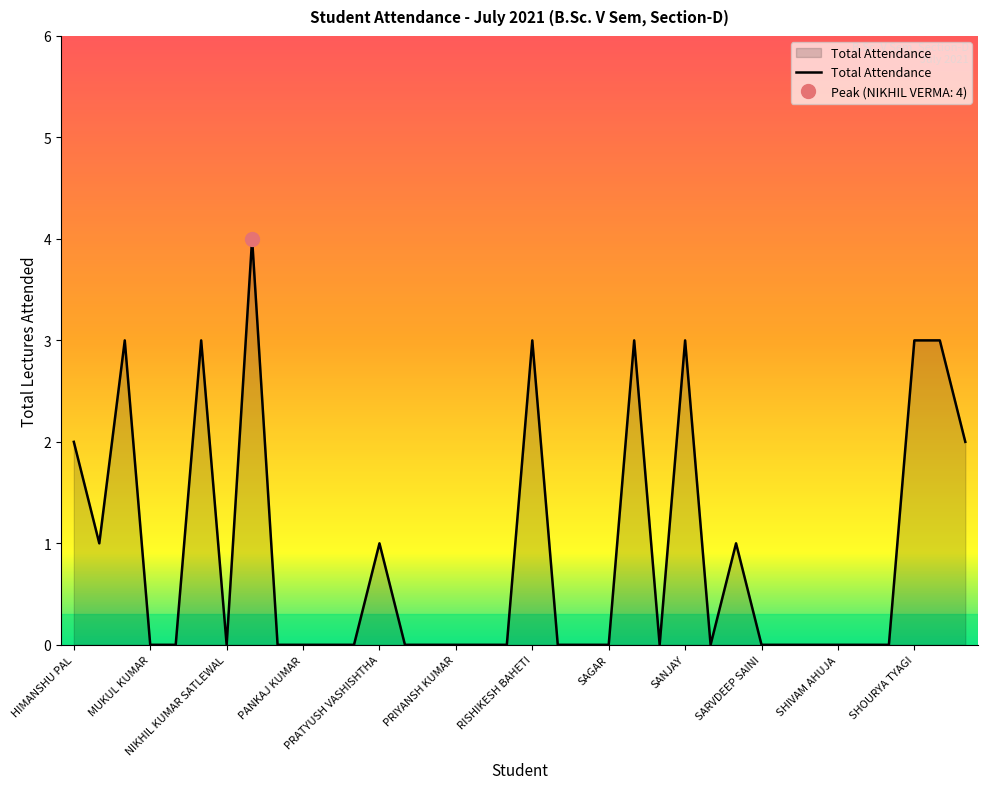

Is it true that the value at KAMESH DUBEY is 1?

True